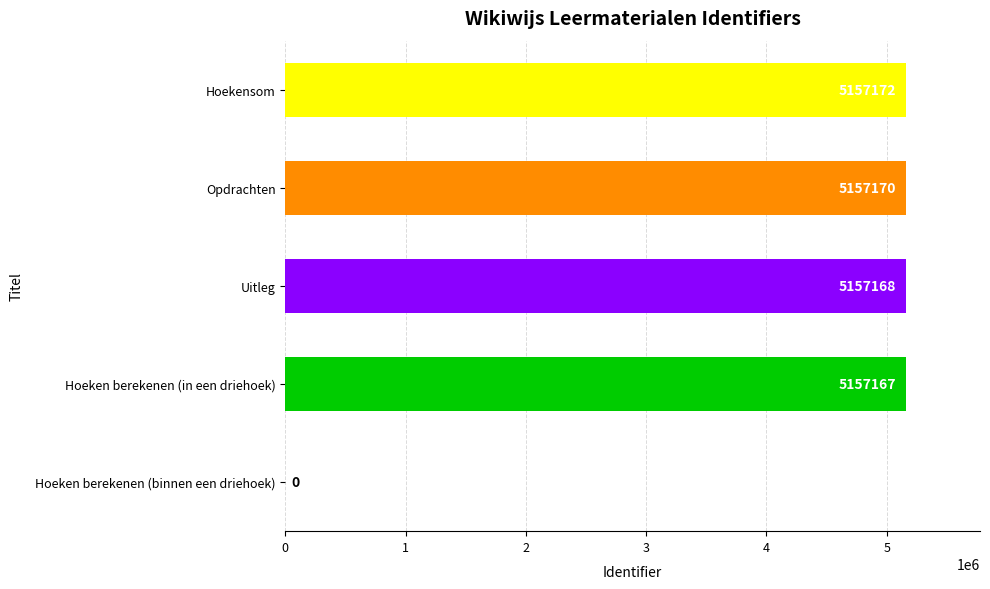

Are the bars horizontal?

Yes